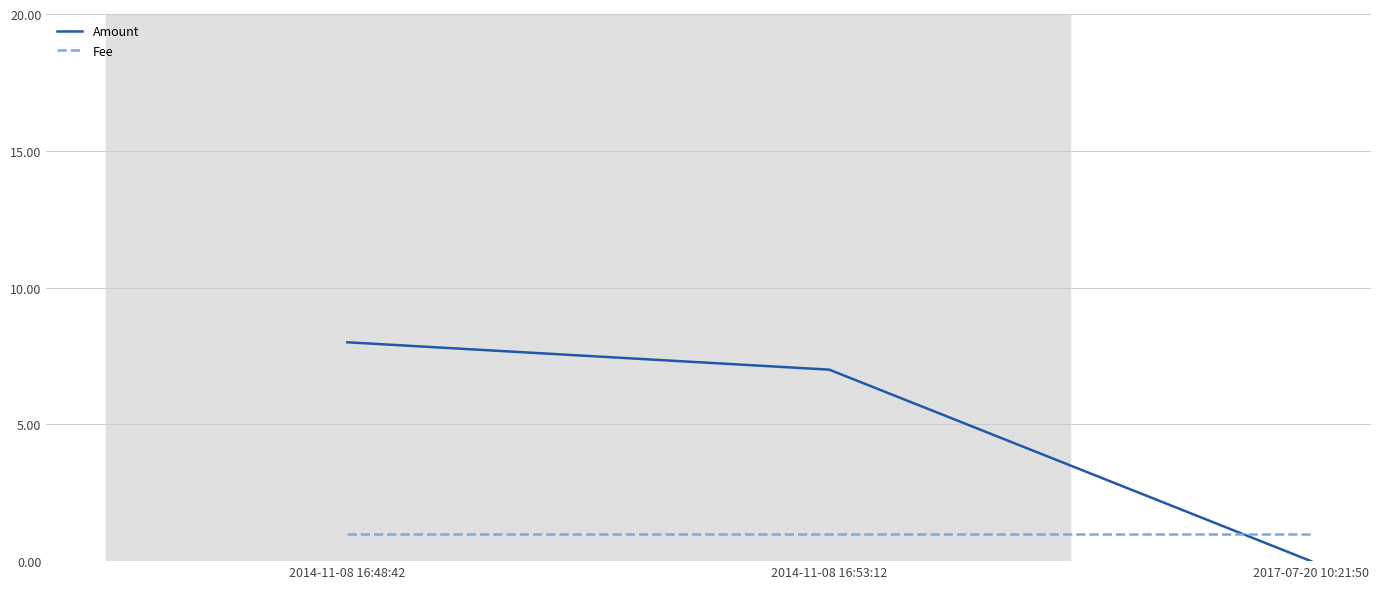

The value of Amount at 2014-11-08 16:53:12 is 11. True or false?

False